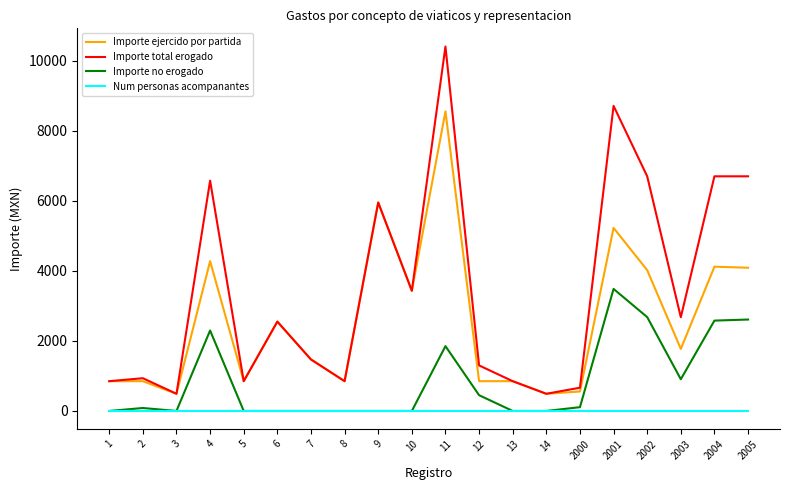

What is the average value of the Importe total erogado series?

3456.2